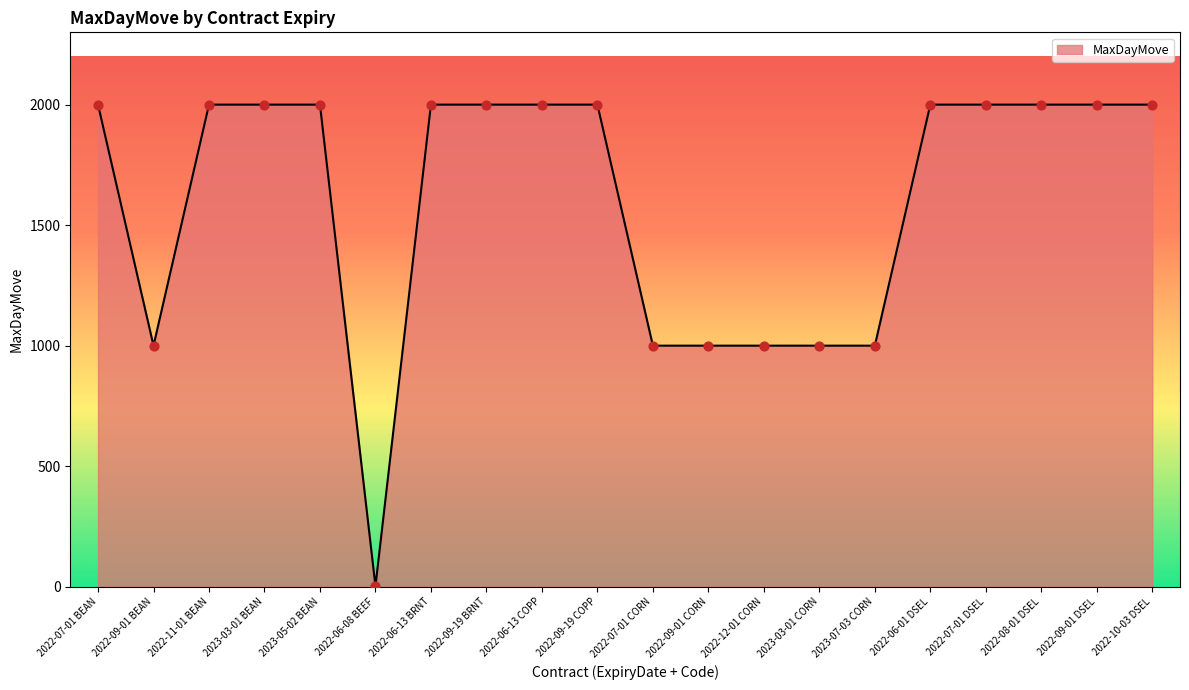

Approximately how many times larger is the value at 2023-05-02 BEAN compared to 2022-06-13 COPP?

1.0